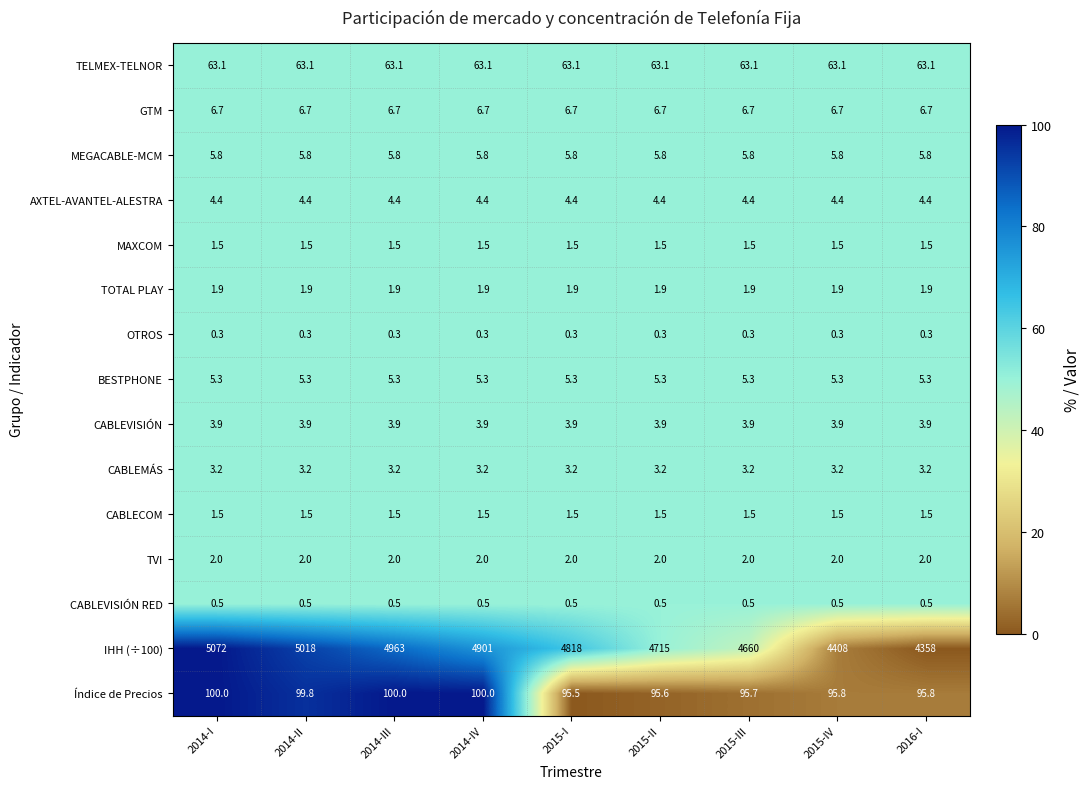

The value of OTROS at 2015-II is 0.3. True or false?

True